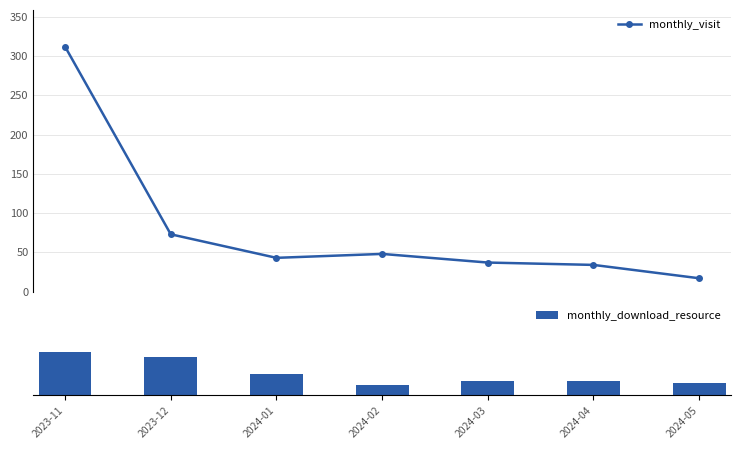

Which series has the widest spread of values?

monthly_visit